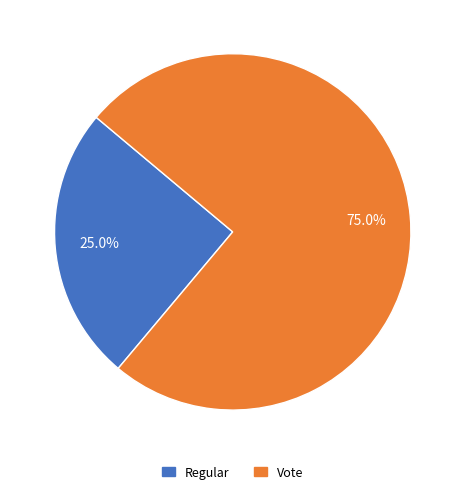

Count the number of slices in the pie.

2